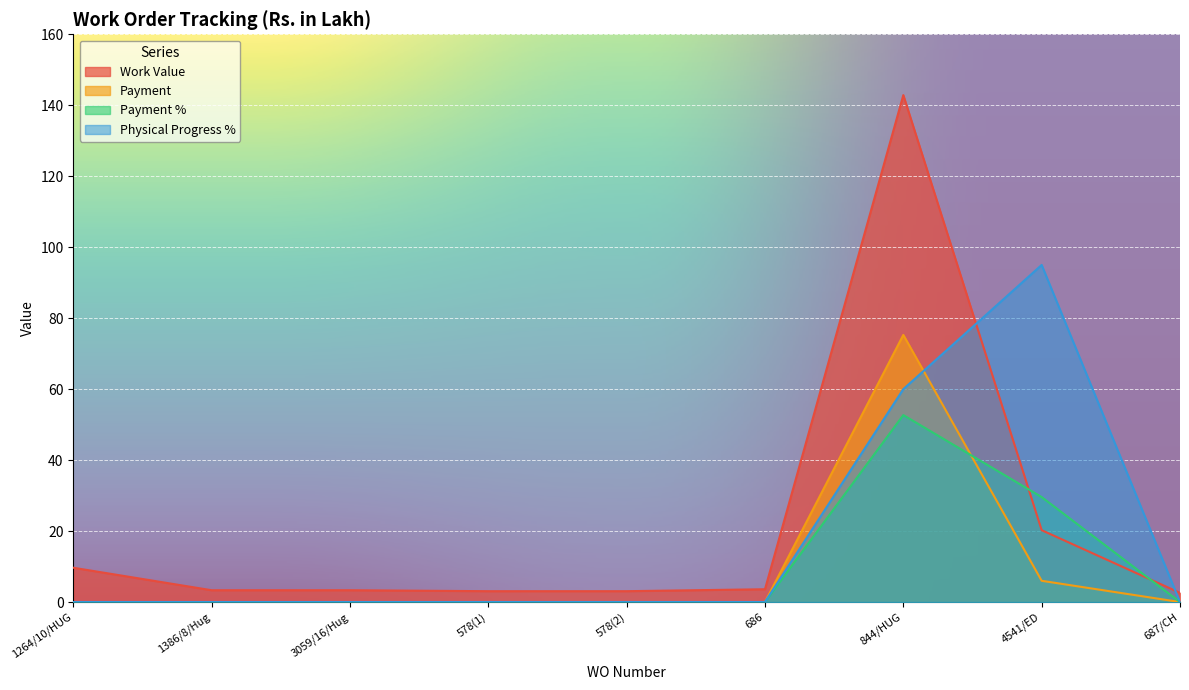

Rank the categories by Physical Progress % value from lowest to highest.

1264/10/HUG, 1386/8/Hug, 3059/16/Hug, 578(1), 578(2), 686, 687/CH, 844/HUG, 4541/ED